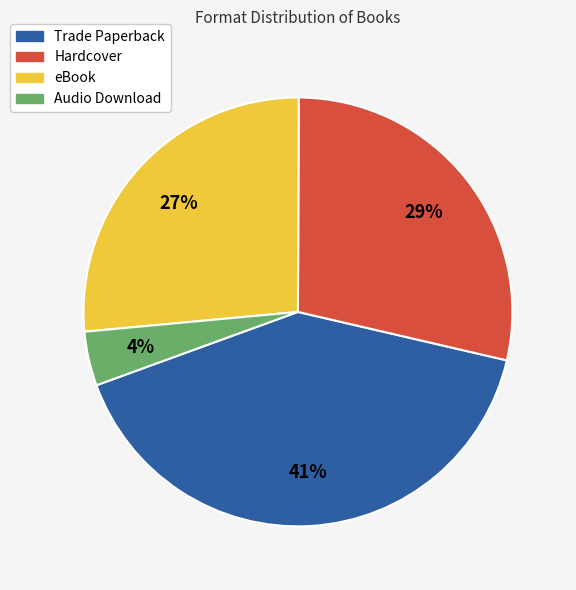

To the nearest percent, what is the difference between the Hardcover and eBook slice percentages?

2%